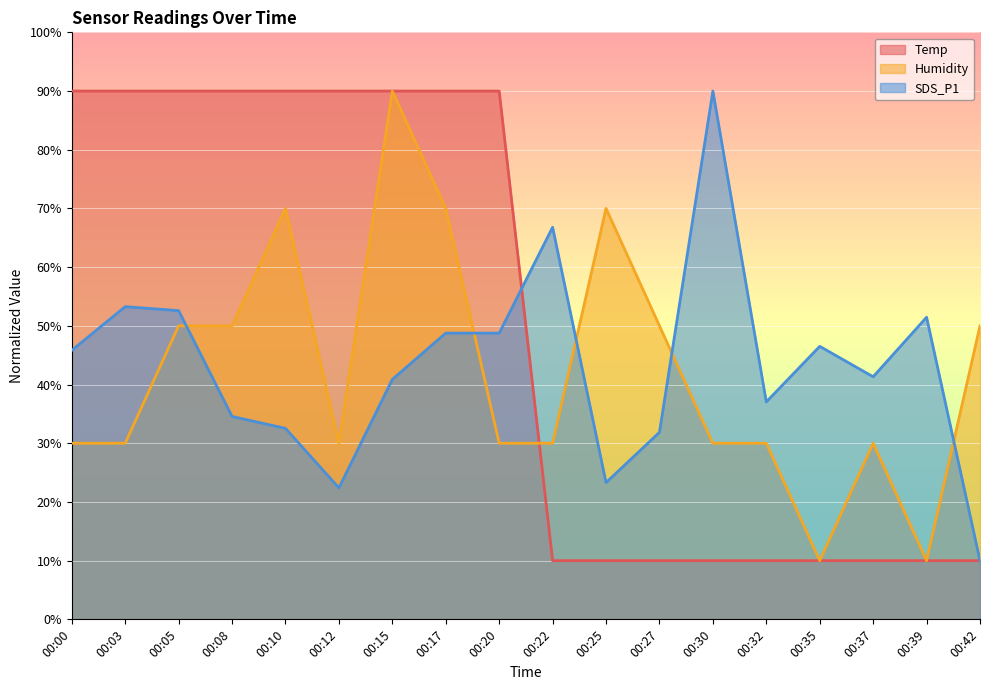

How many Temp values are between 10 and 90?

18